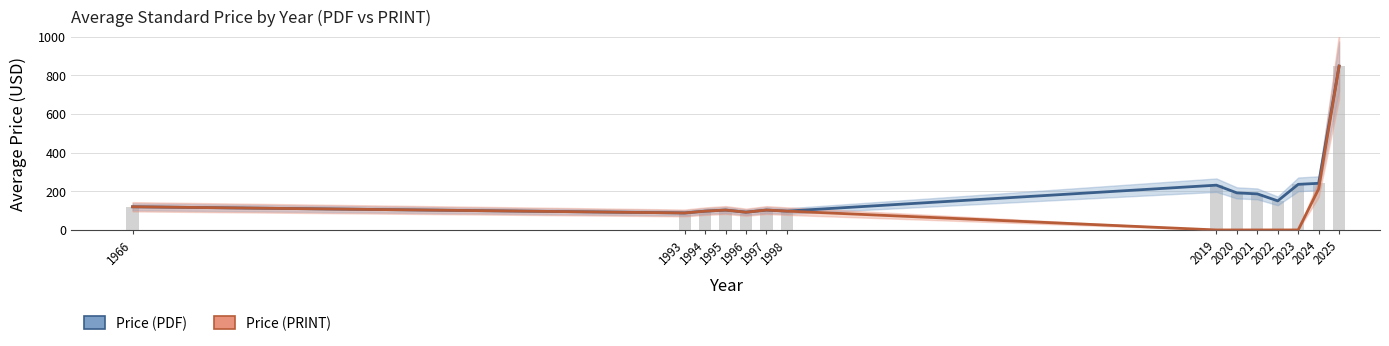

At which category is the sum across all series the highest?

2025